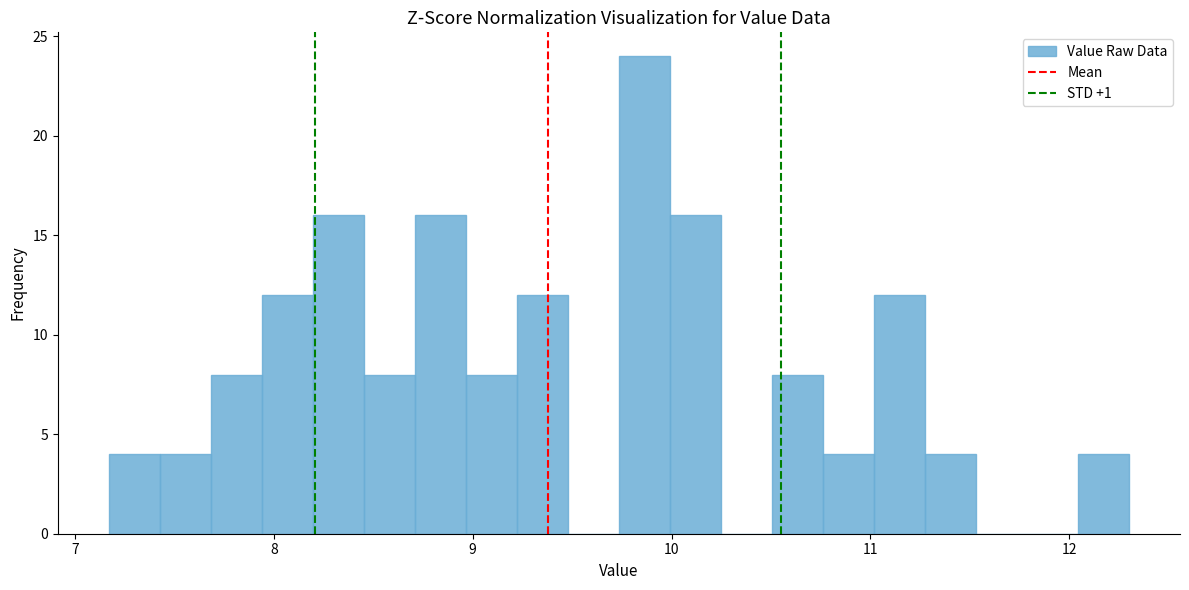

Read against the x-axis, roughly where is the centre of the tallest bar?

9.9